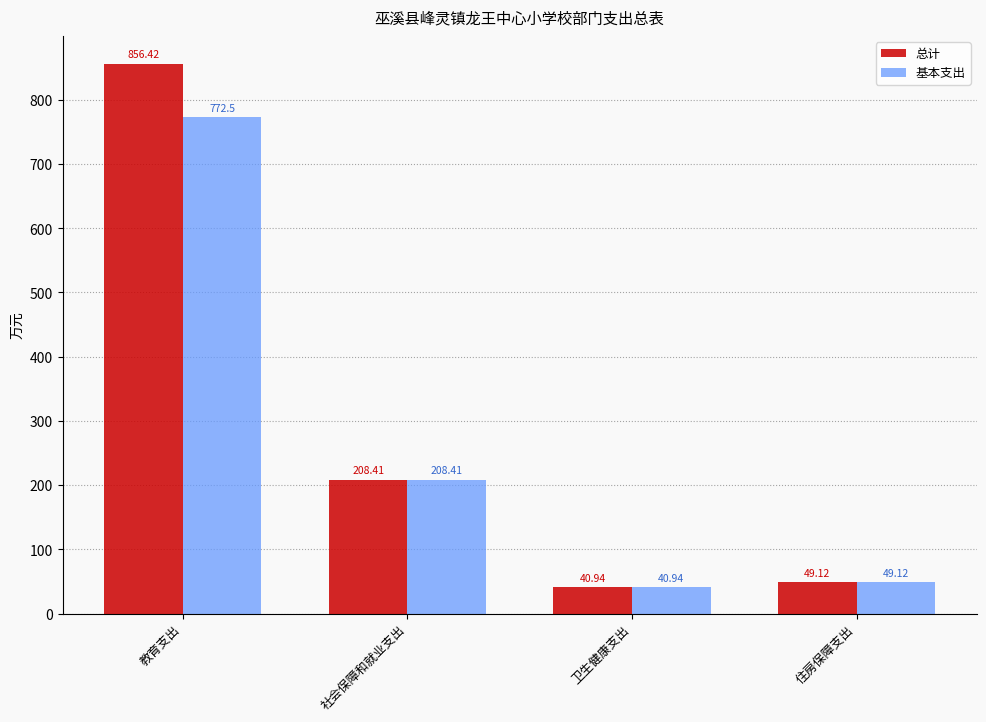

True or false: 基本支出 has a value of 88.3 at 住房保障支出.

False